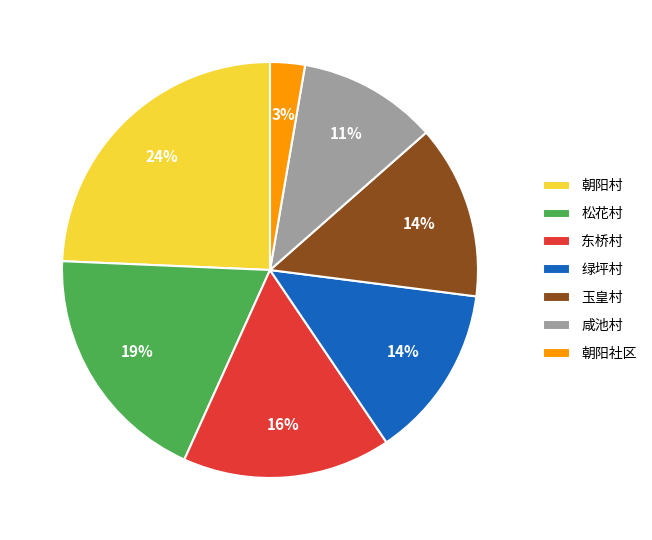

Which category has the biggest portion of the pie?

朝阳村